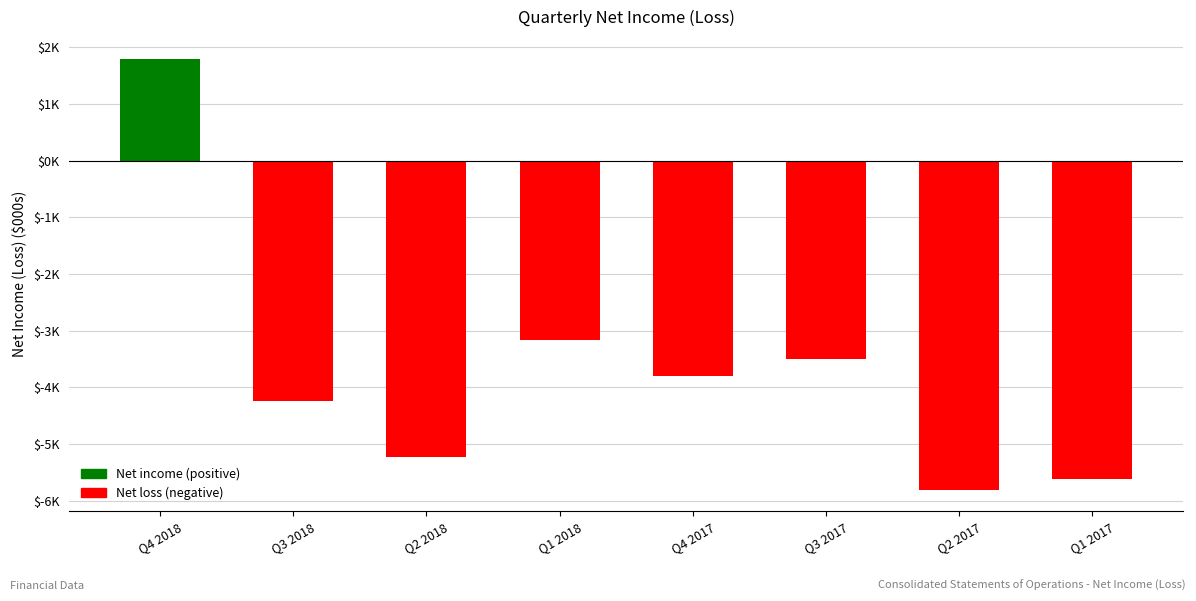

List the labels in order of value, largest first.

Q4 2018, Q1 2018, Q3 2017, Q4 2017, Q3 2018, Q2 2018, Q1 2017, Q2 2017